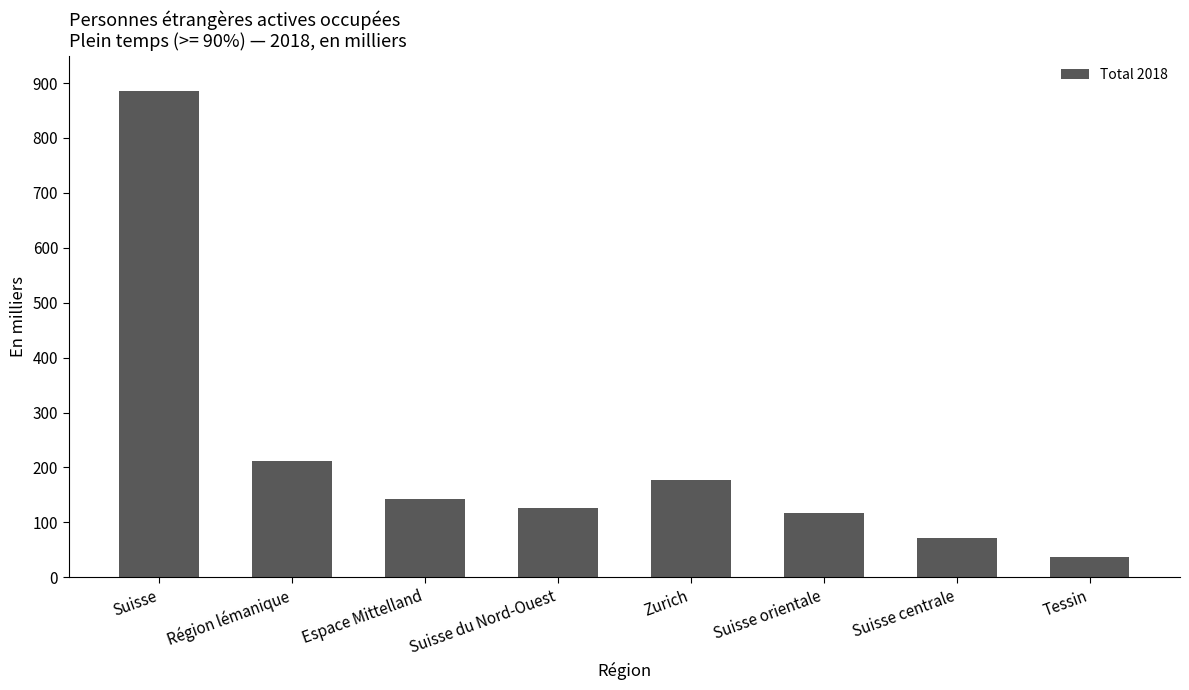

What is the label of the 1st bar from the left?

Suisse